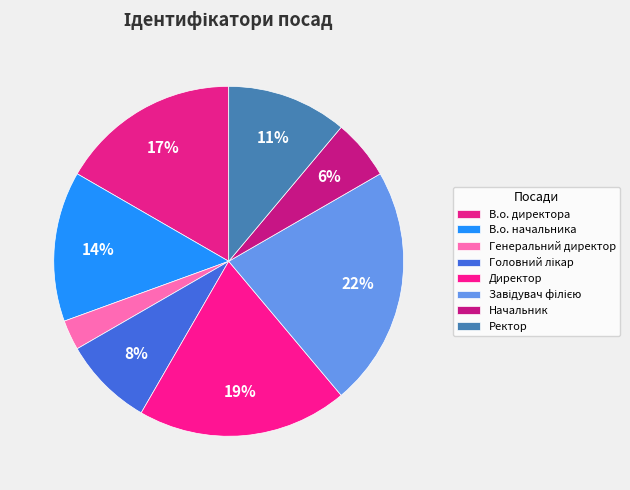

Is it true that Генеральний директор is 1% of the pie?

False